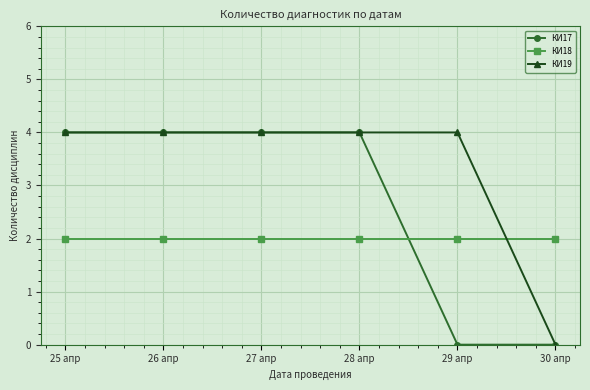

What is the maximum value shown in the chart?

4